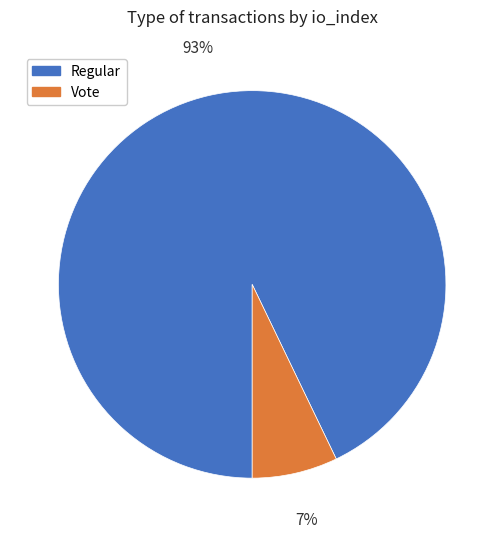

Which has a higher value, Vote or Regular?

Regular